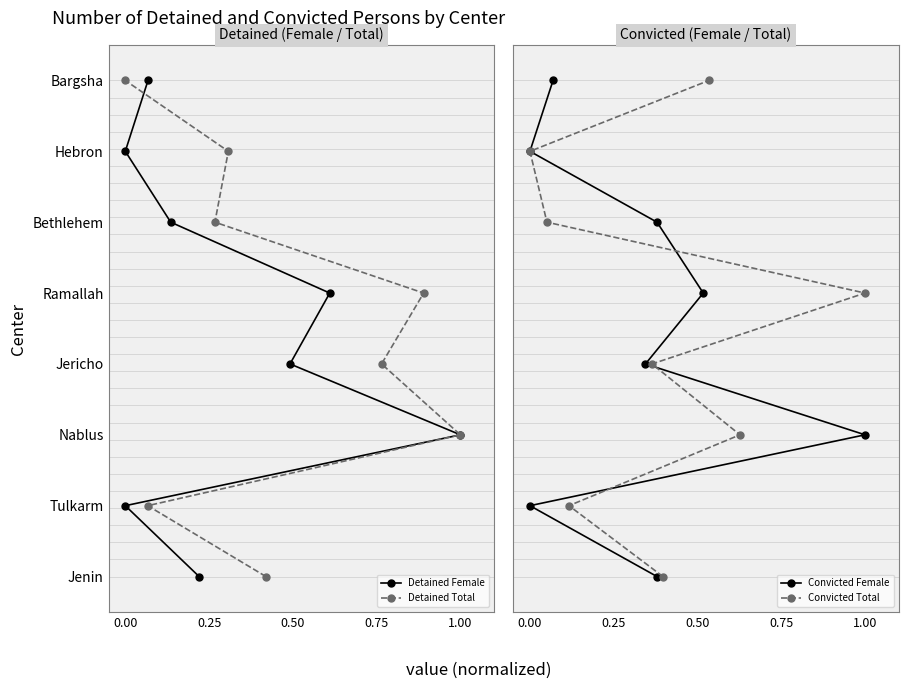

Which series has the largest total across all categories?

Detained Female